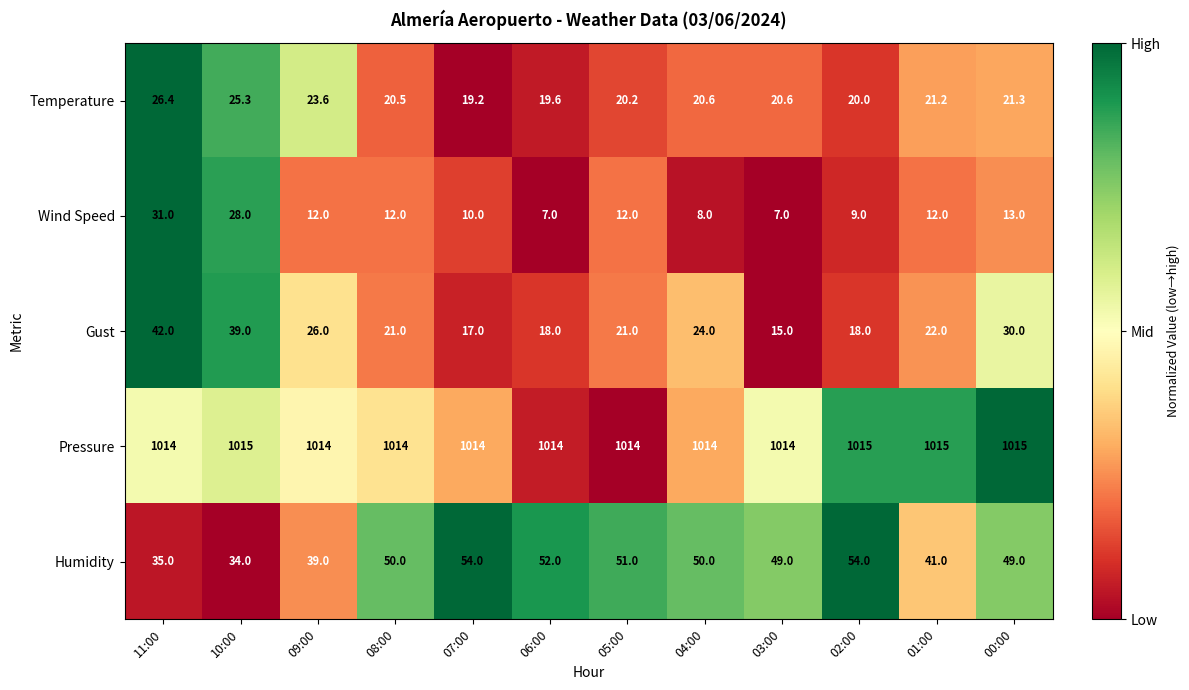

Rank the series at 00:00 from lowest to highest value.

Wind Speed, Temperature, Gust, Humidity, Pressure